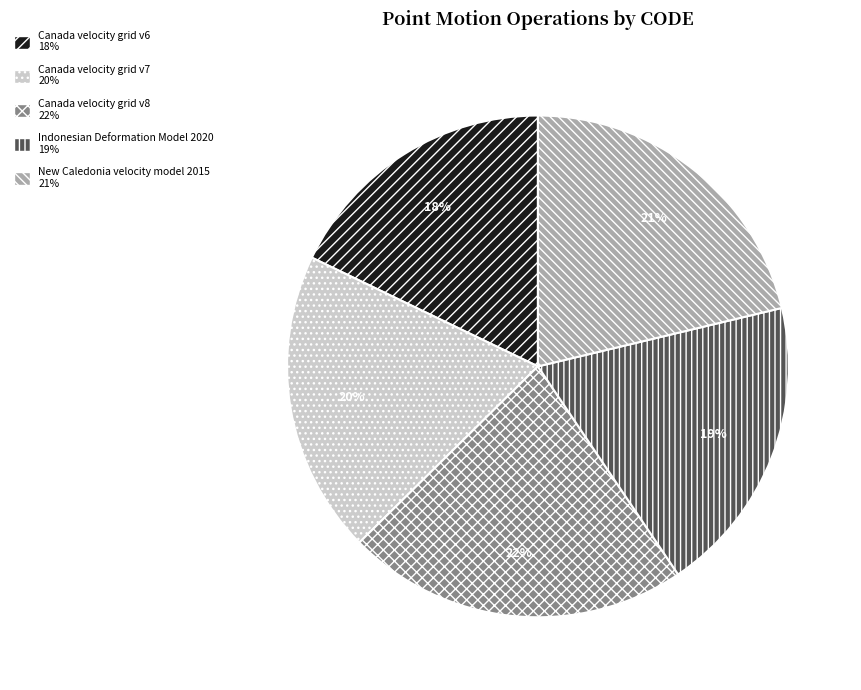

To the nearest percent, what portion does Canada velocity grid v6 represent?

18%